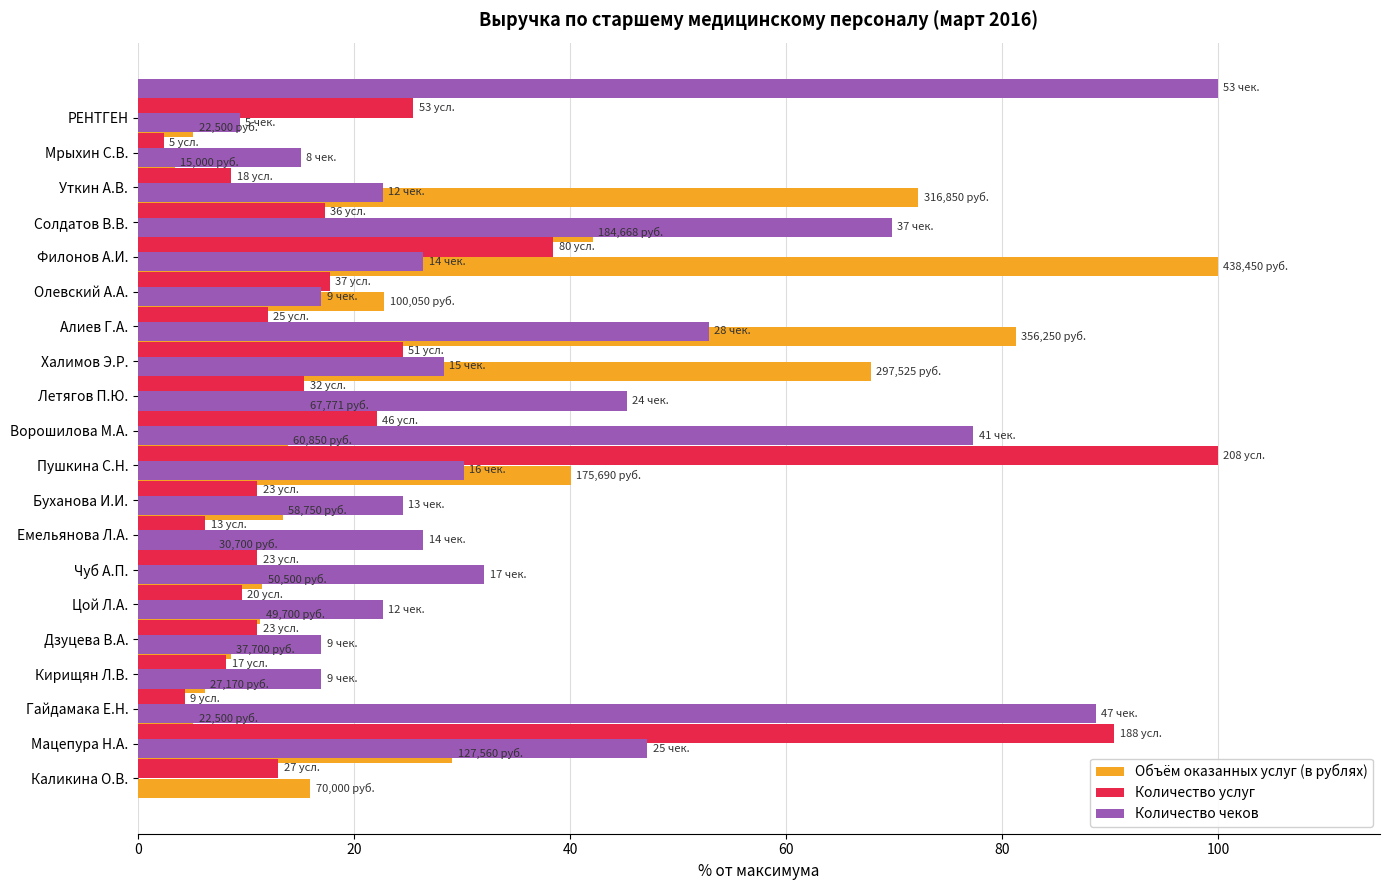

Is it true that Количество чеков equals 22.7 at Олевский А.А.?

False